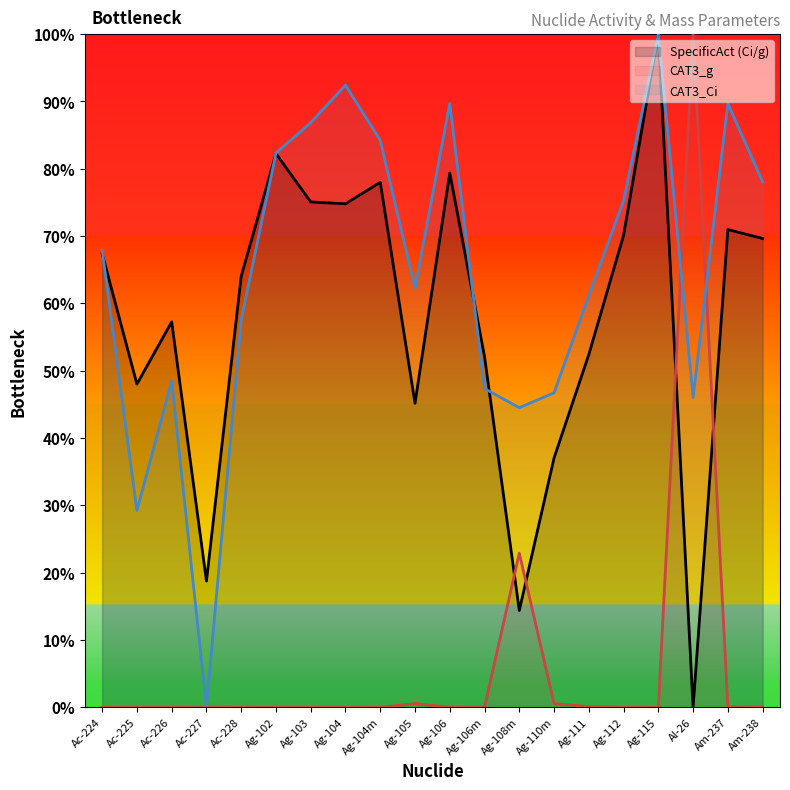

The value of SpecificAct (Ci/g) (line) at Ag-106 is 1.1. True or false?

False